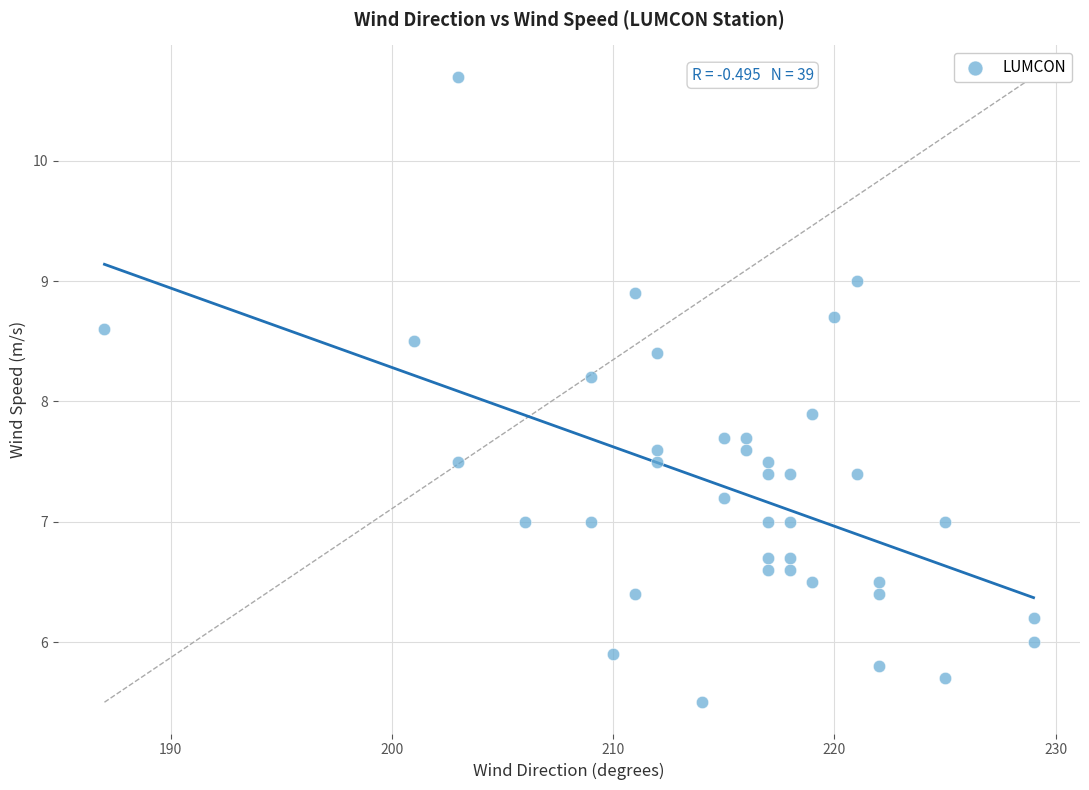

What Y value in the scatter plot is closest to 8?

7.9